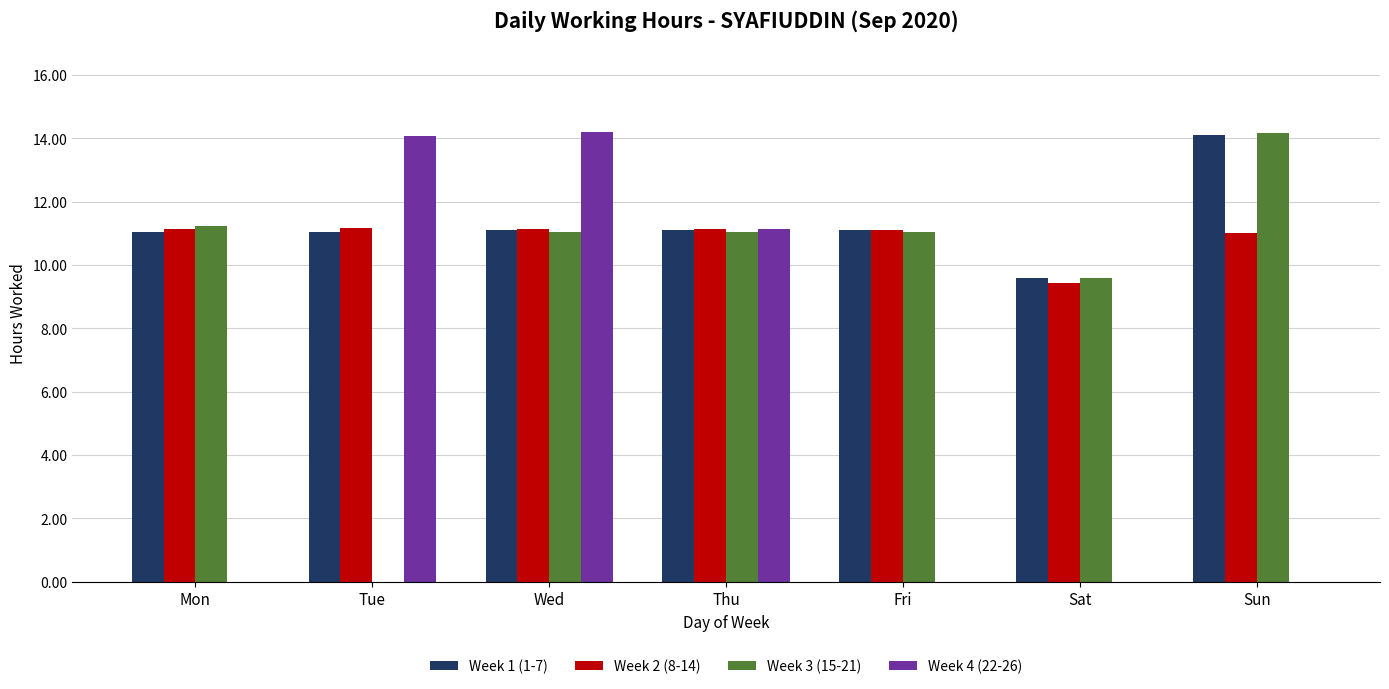

What is the greatest value displayed?

14.2